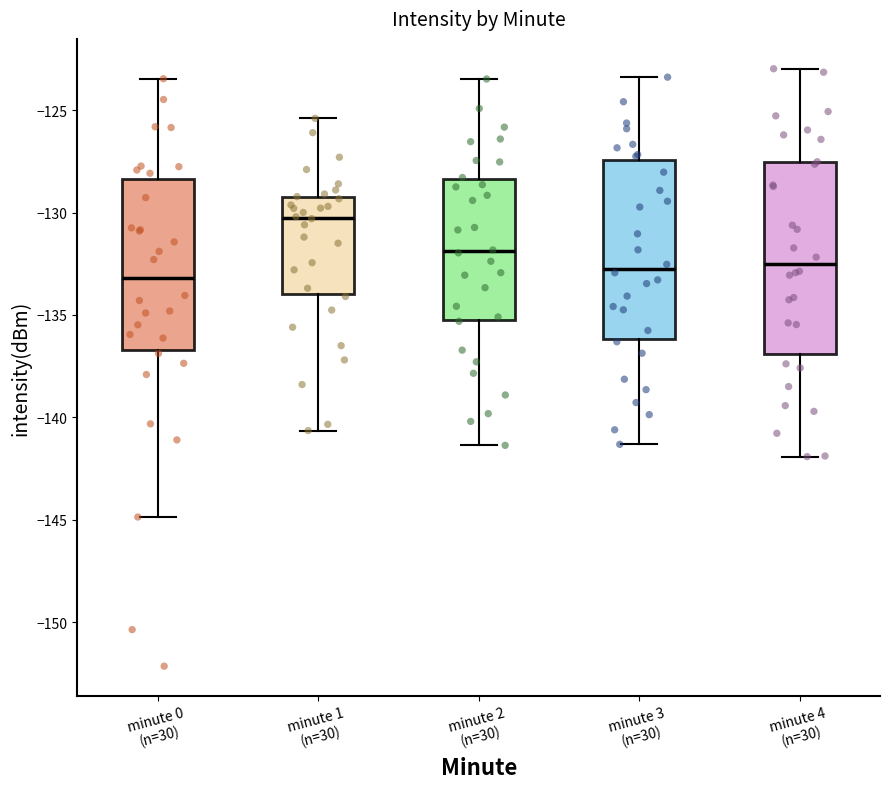

Reading left to right, read every box against the y-axis: the position of its median line, the range the box covers, and the ends of its whiskers. The values are not printed on the chart, so give them approximately, as read against the axis.

minute 0 (n=30): median -133.0, box -136.5 to -128.5, whiskers -145.0 to -123.5
minute 1 (n=30): median -130.5, box -134.0 to -129.0, whiskers -140.5 to -125.5
minute 2 (n=30): median -132.0, box -135.5 to -128.5, whiskers -141.5 to -123.5
minute 3 (n=30): median -132.5, box -136.0 to -127.5, whiskers -141.5 to -123.5
minute 4 (n=30): median -132.5, box -137.0 to -127.5, whiskers -142.0 to -123.0